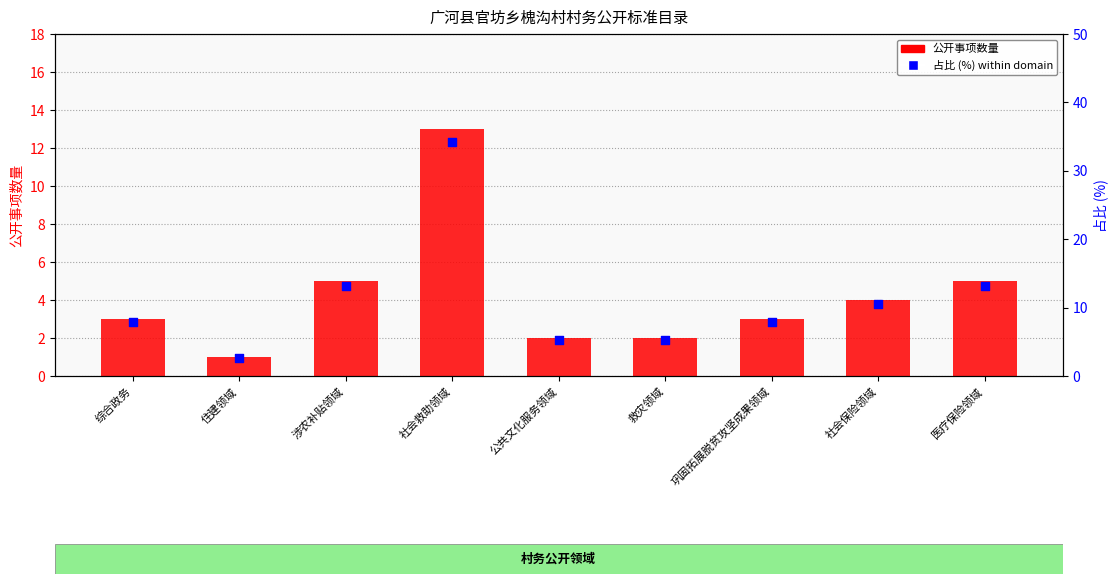

What are all the series names shown in the legend?

公开事项数量, 占比 (%) within domain